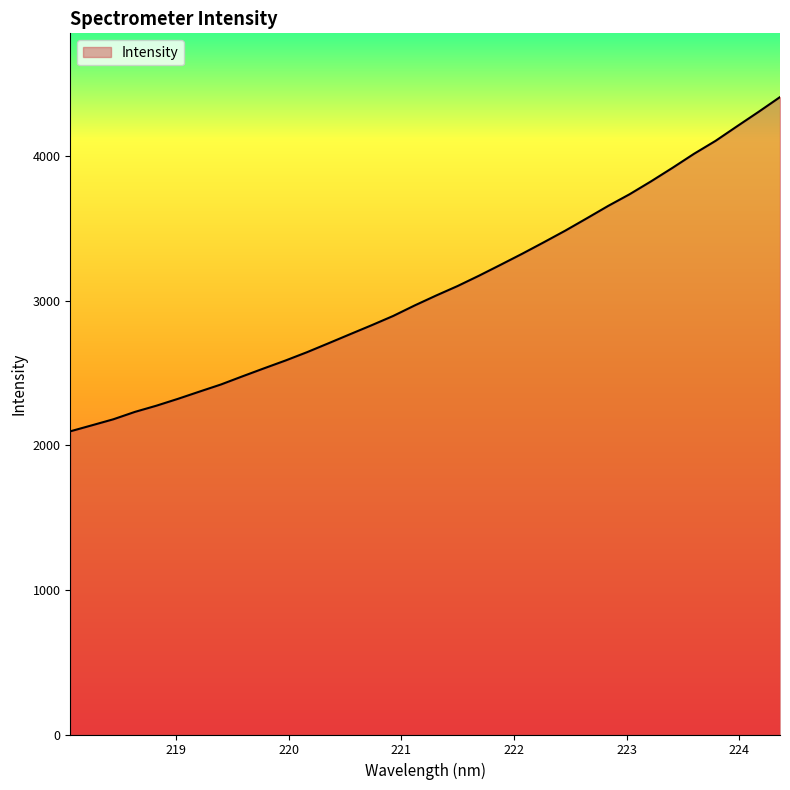

What is the maximum value shown in the chart?

4410.1